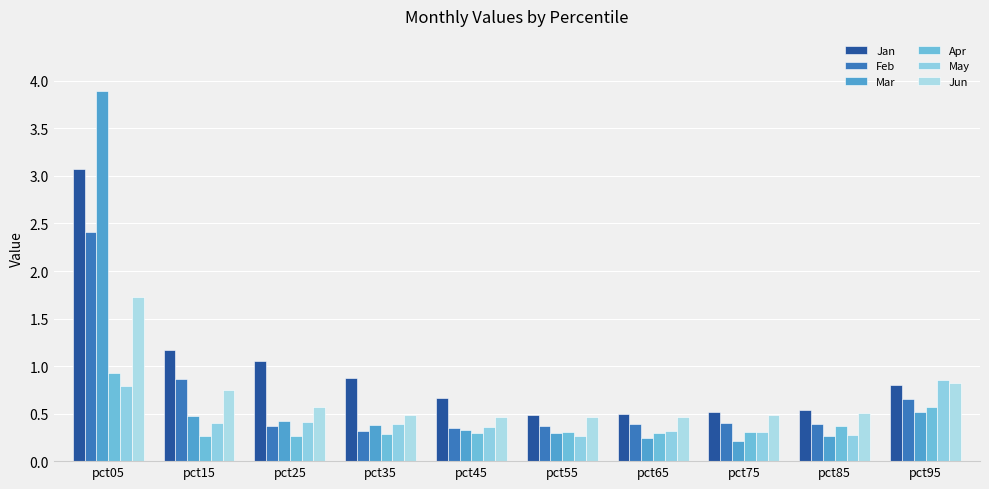

Is the value of Jun at pct75 greater than the value of Mar at pct55?

Yes